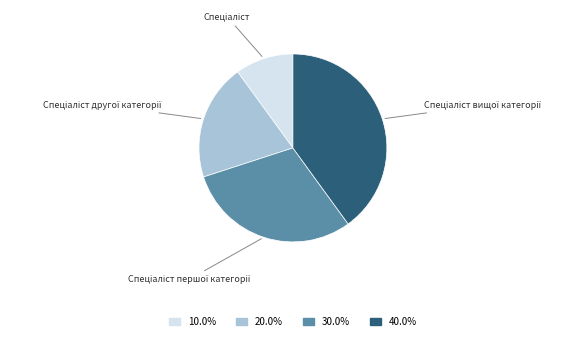

Is there a majority slice in this chart?

No